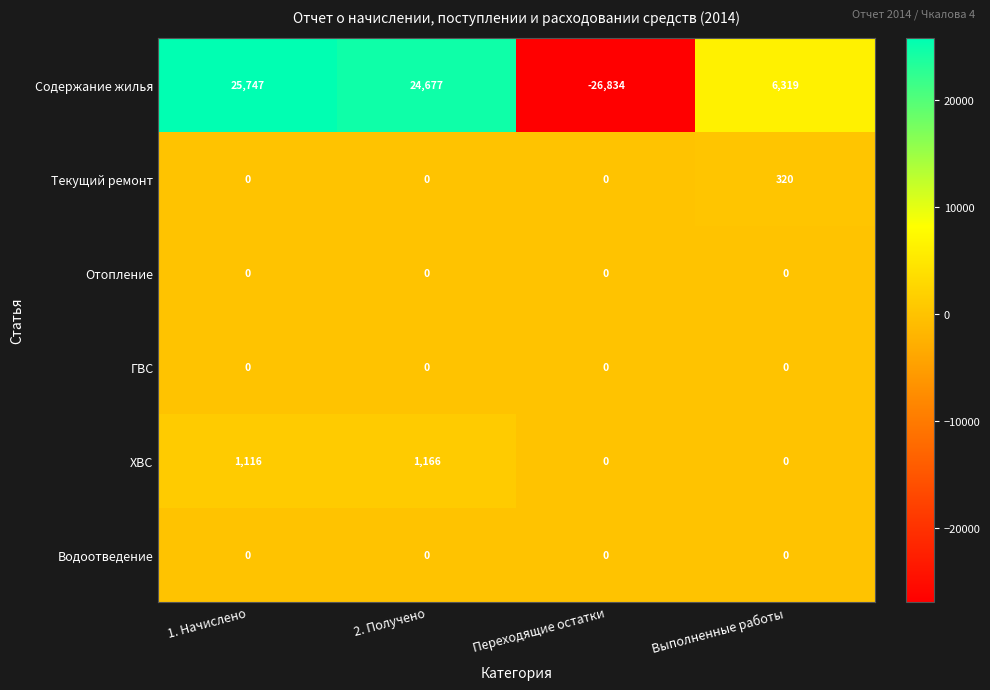

What is the sum of the Содержание жилья values at Переходящие остатки and Выполненные работы?

-20515